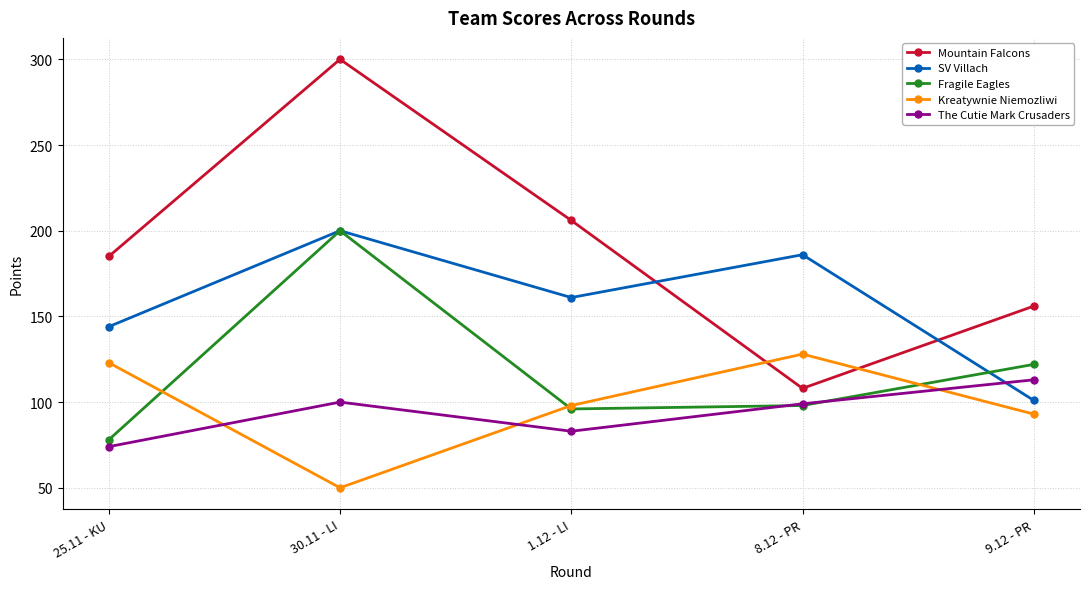

Is this an area chart (filled region under the line)?

No